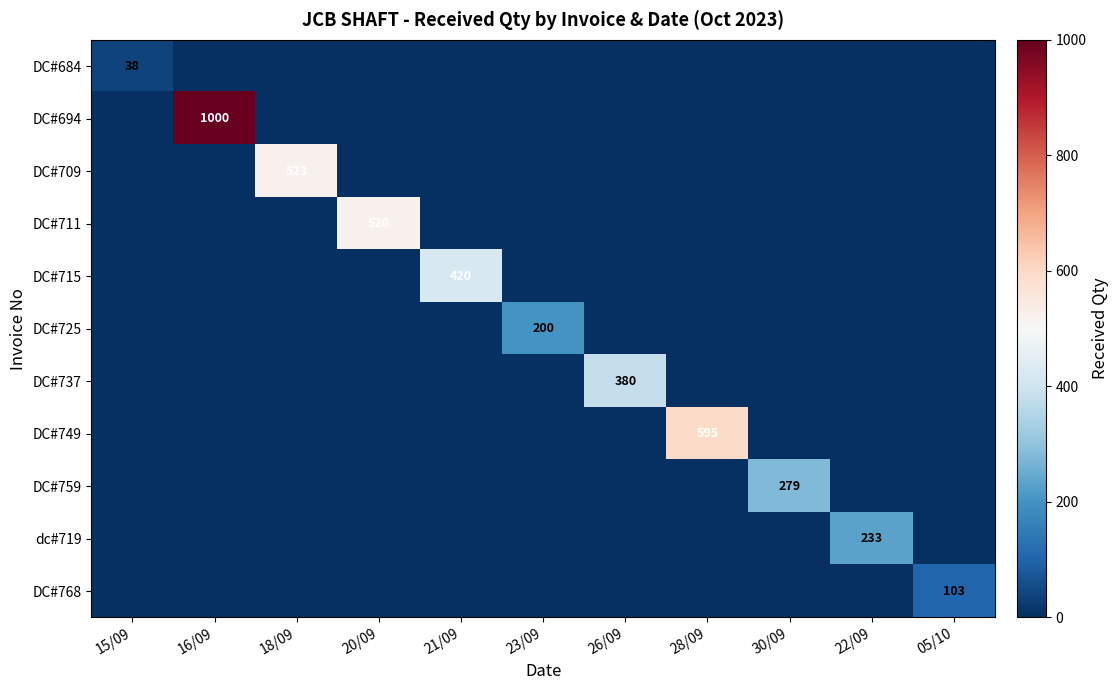

How many distinct data groups are displayed?

11